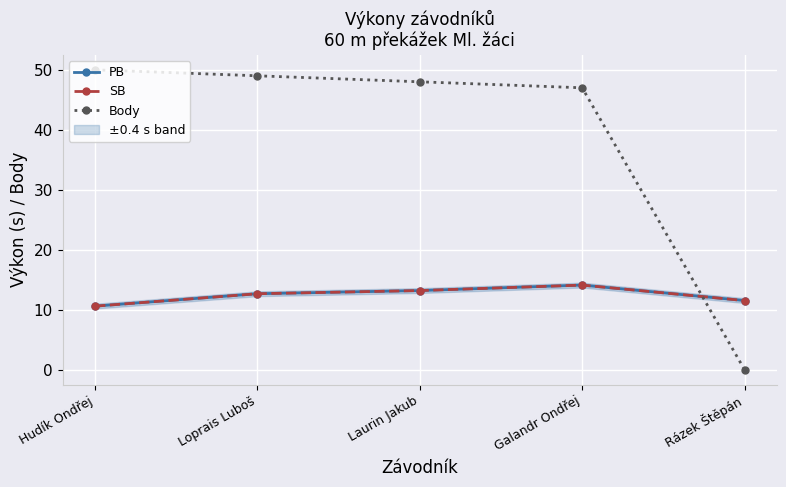

At which category does the chart reach its peak across all series?

Hudík Ondřej